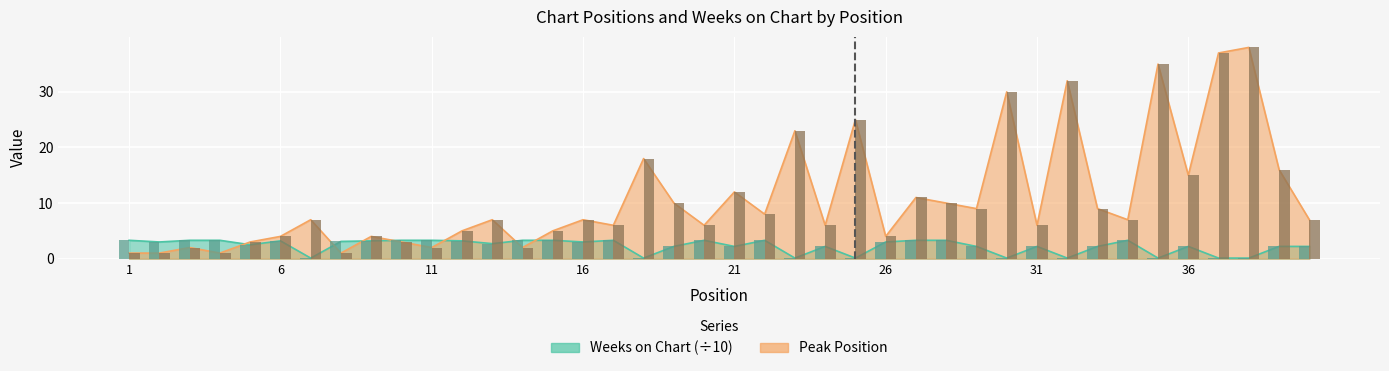

What is the smallest value displayed?

0.1